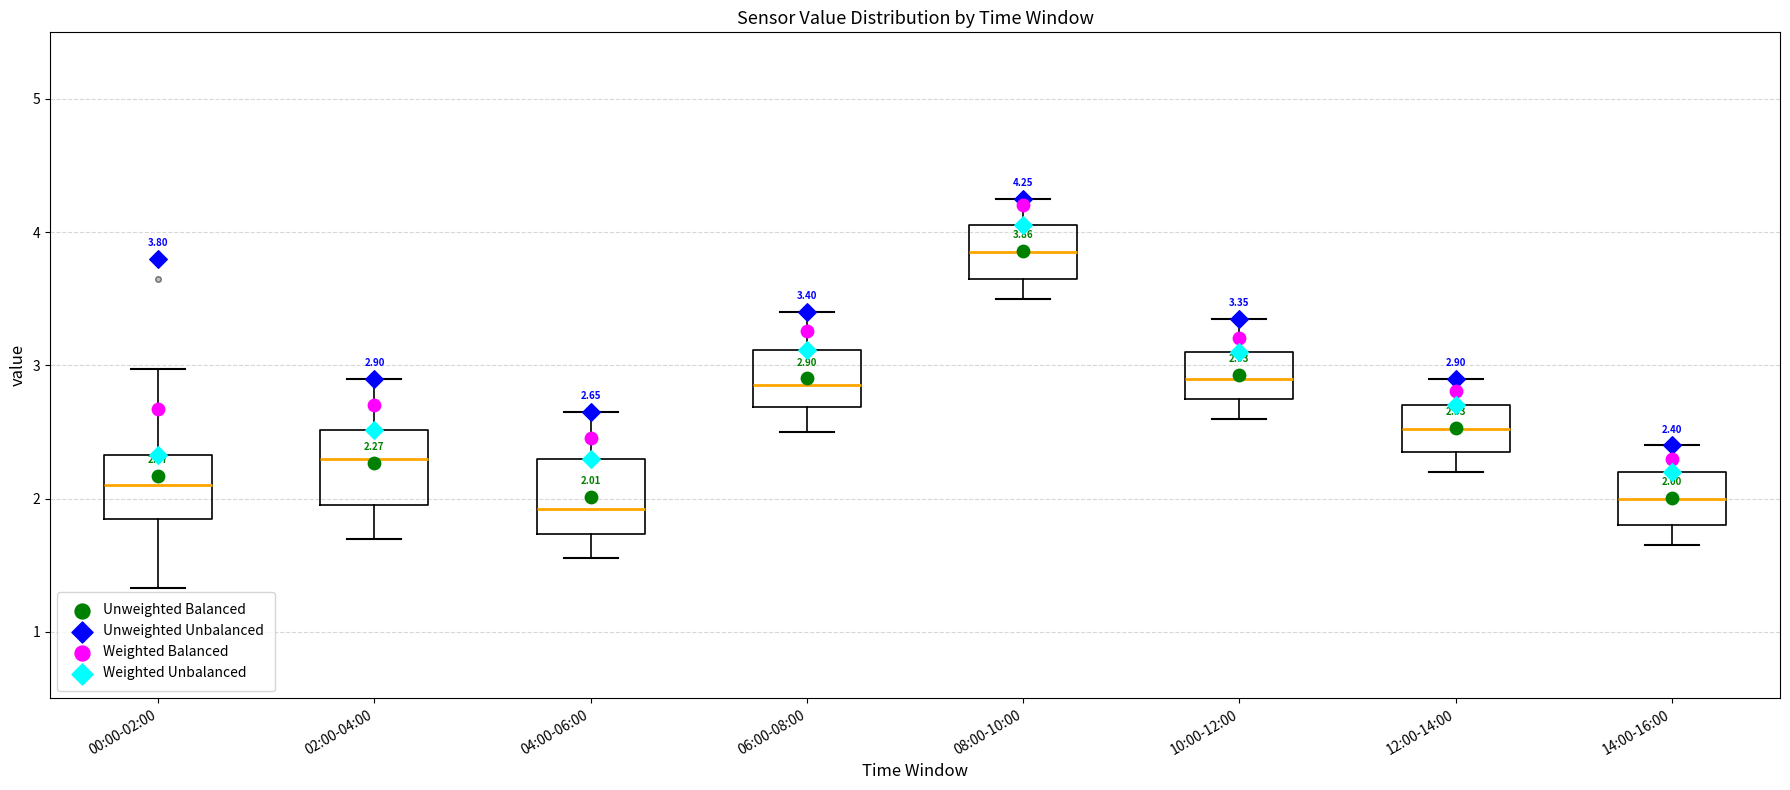

Which box has the highest median line?

08:00-10:00